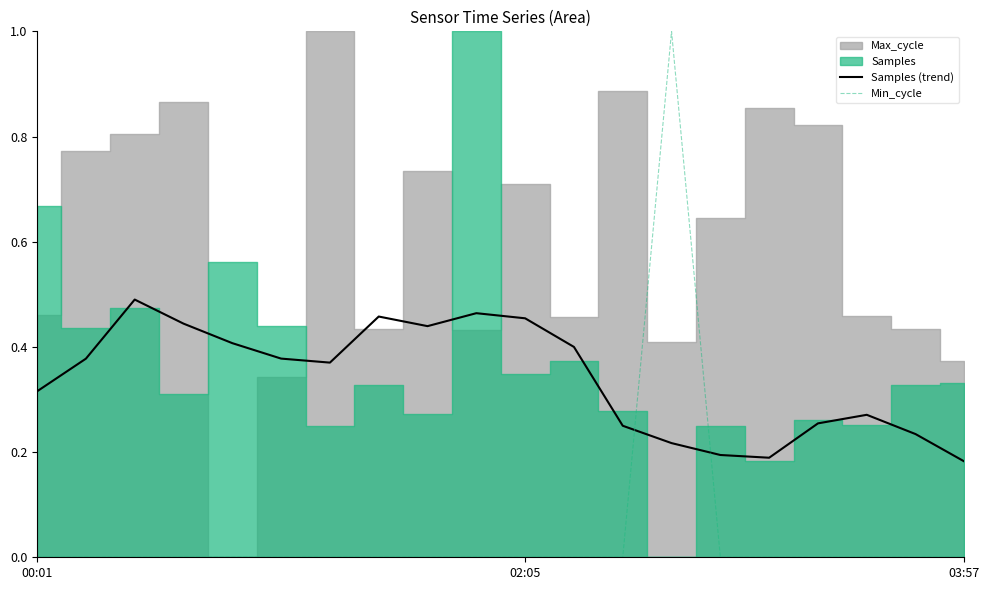

After their last crossing, which series has the higher values: Min_cycle or Samples (trend)?

Samples (trend)